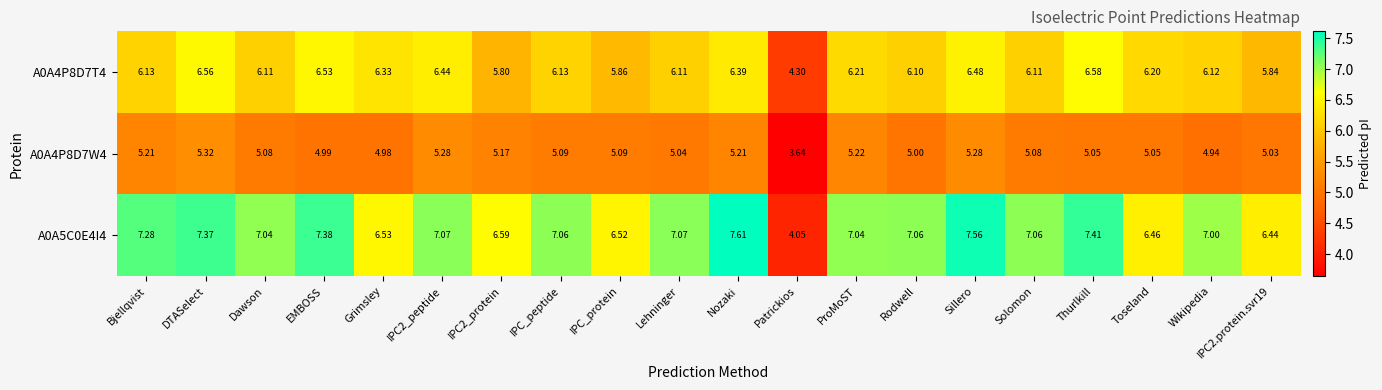

What is the difference between the highest and lowest values at IPC2_protein?

1.4